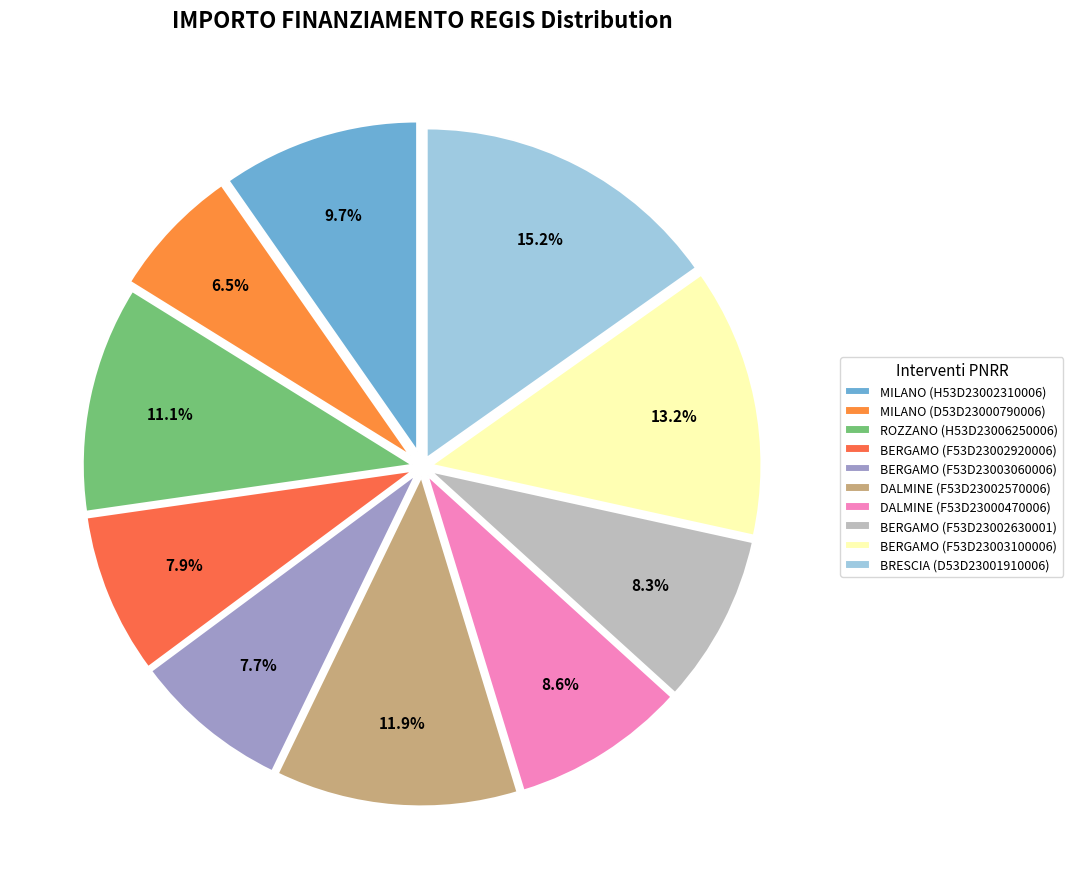

Count the number of slices in the pie.

10